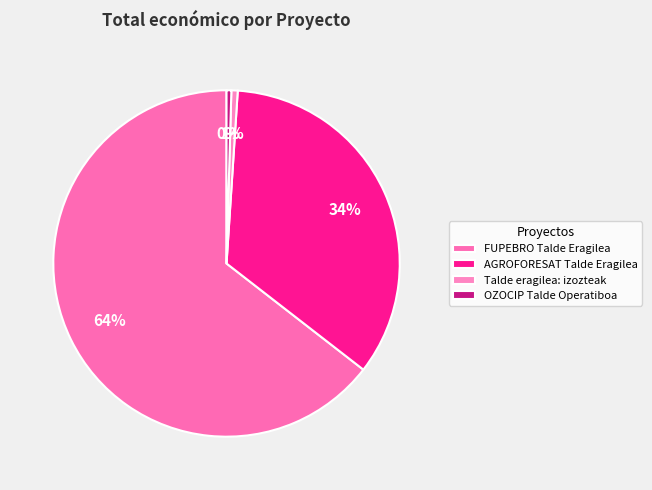

Which slice represents more than half of the pie?

FUPEBRO Talde Eragilea